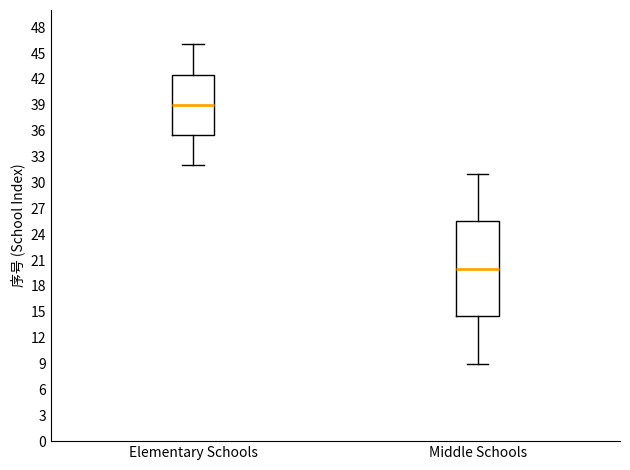

Reading left to right, read every box against the y-axis: the position of its median line, the range the box covers, and the ends of its whiskers. The values are not printed on the chart, so give them approximately, as read against the axis.

Elementary Schools: median 39.0, box 35.5 to 42.5, whiskers 32.0 to 46.0
Middle Schools: median 20.0, box 14.5 to 25.5, whiskers 9.0 to 31.0